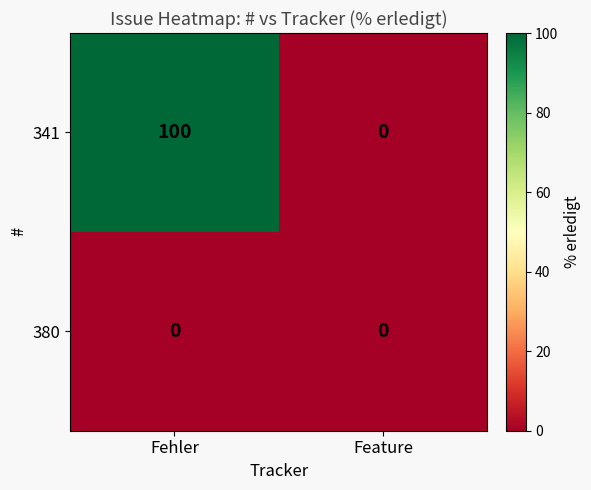

Reading left to right, list all the values displayed in this chart.

341: 100	0
380: 0	0